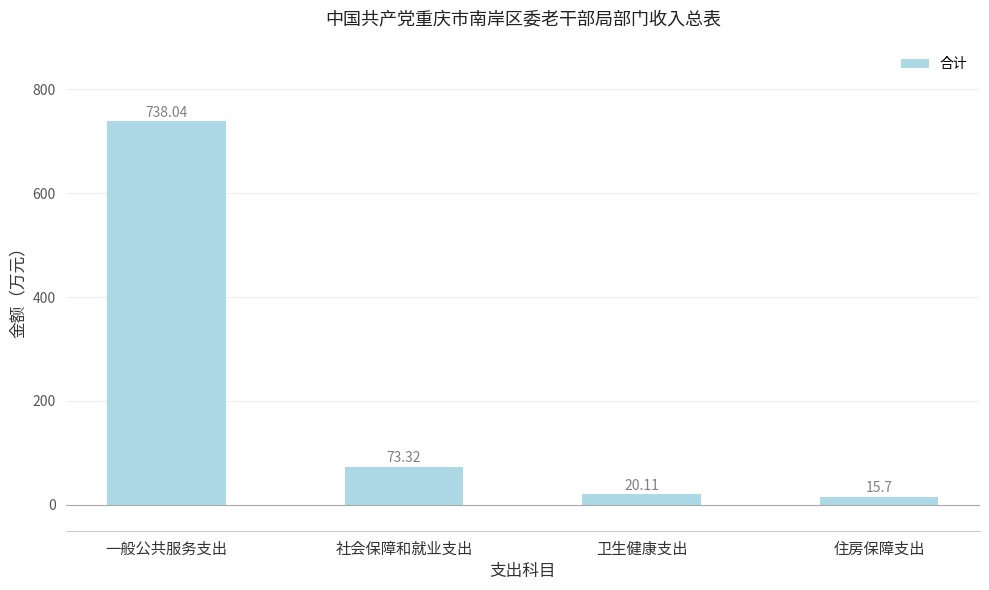

List the labels in order of value, largest first.

一般公共服务支出, 社会保障和就业支出, 卫生健康支出, 住房保障支出